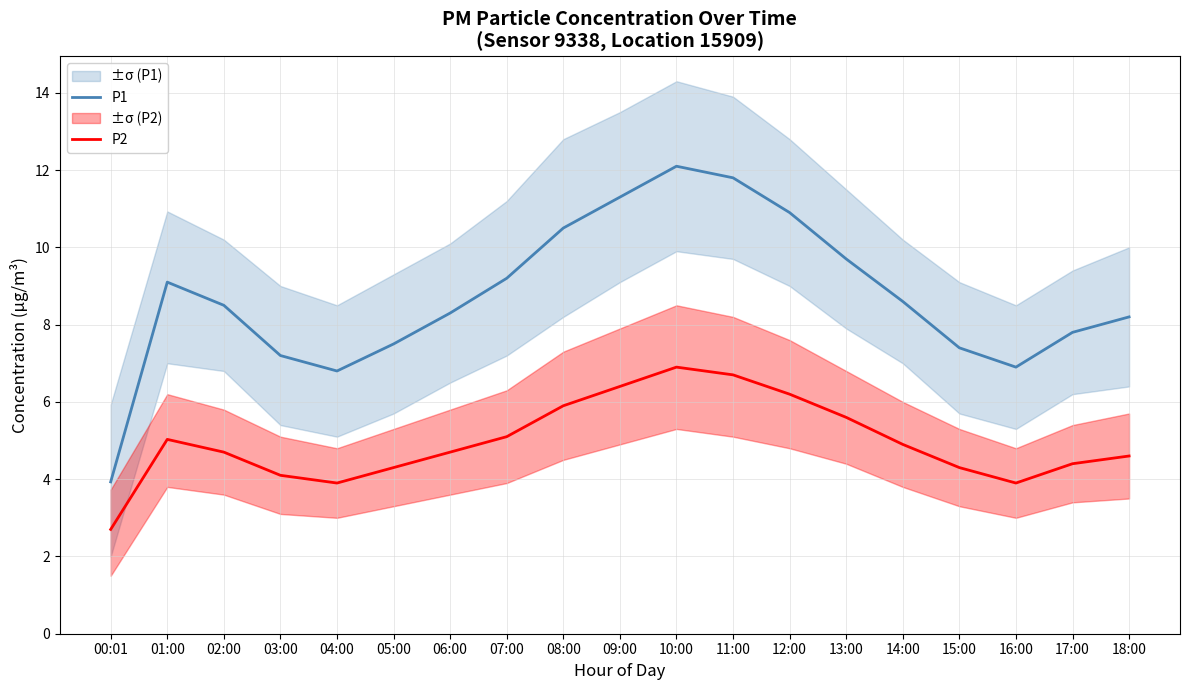

How many categories are shown in the chart?

19